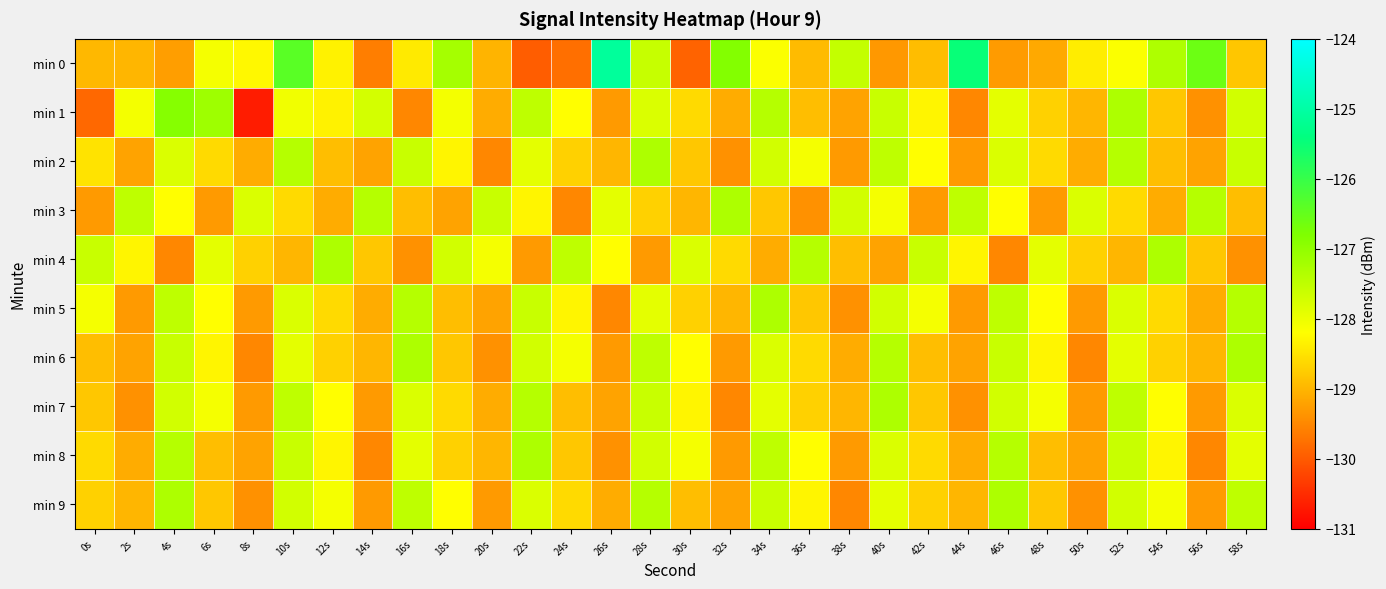

Which series has the largest total across all categories?

min 0